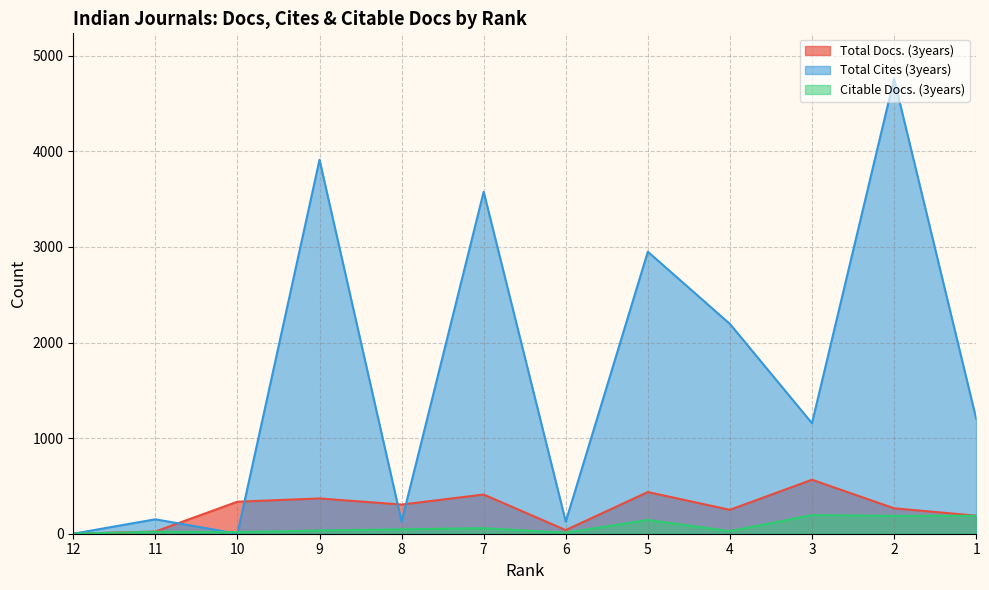

Where do Total Cites (3years) and Total Docs. (3years) first cross each other?

11 and 10